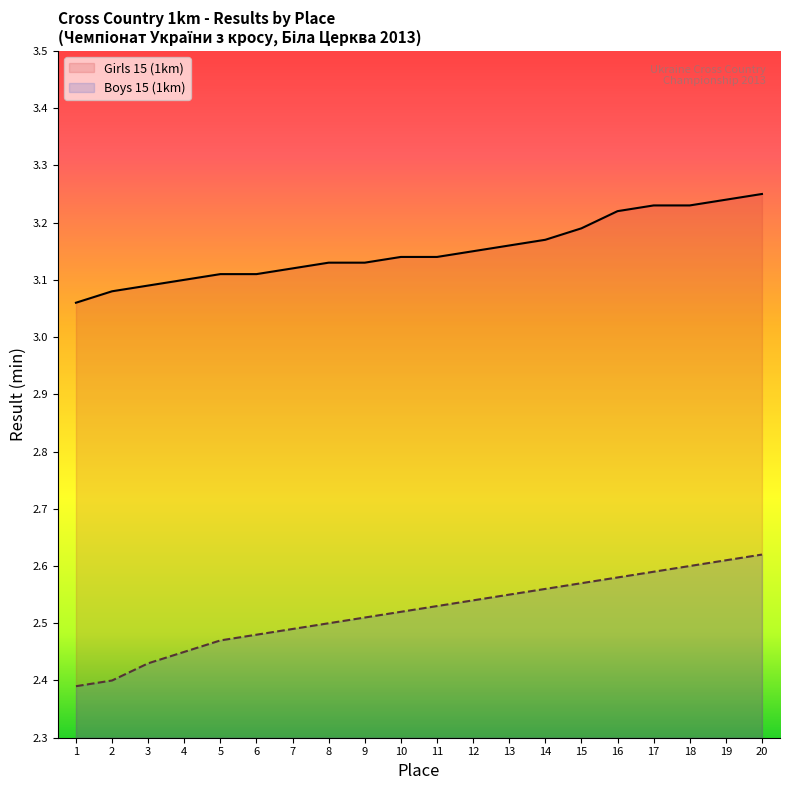

Between 18 and 1, which is larger?

18